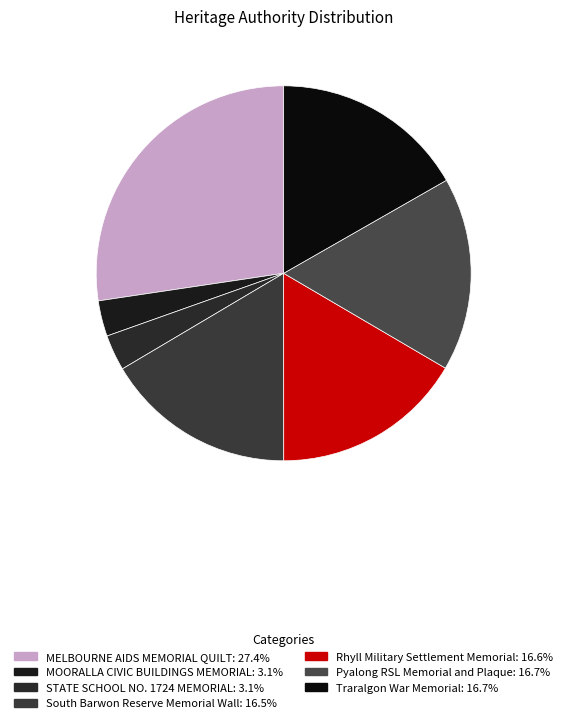

To the nearest percent, what percentage of the pie is Rhyll Military Settlement Memorial?

17%